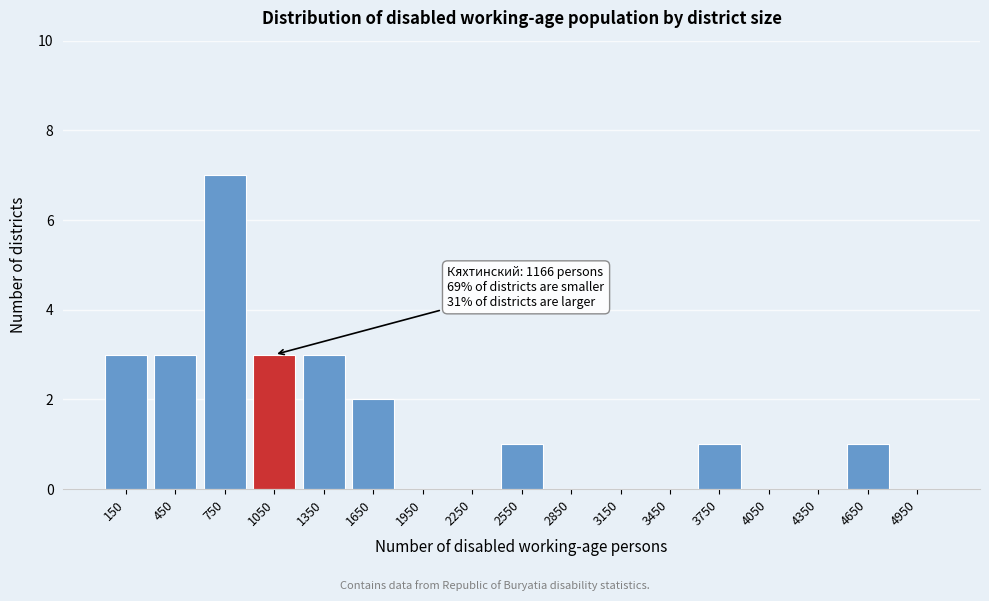

Reading left to right, extract all data points from this chart.

150=3	450=3	750=7	1050=3	1350=3	1650=2	1950=0	2250=0	2550=1	2850=0	3150=0	3450=0	3750=1	4050=0	4350=0	4650=1	4950=0